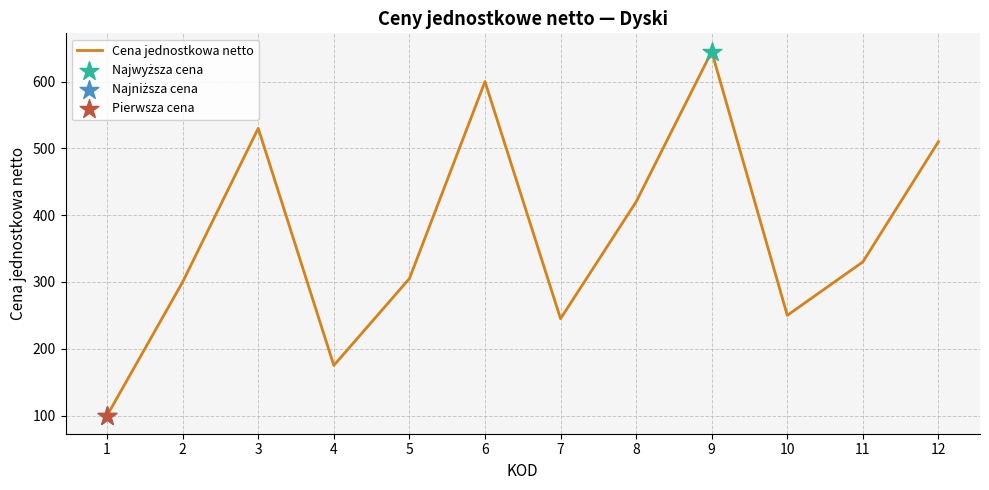

Approximately how many times larger is the value at 3 compared to 10?

2.1